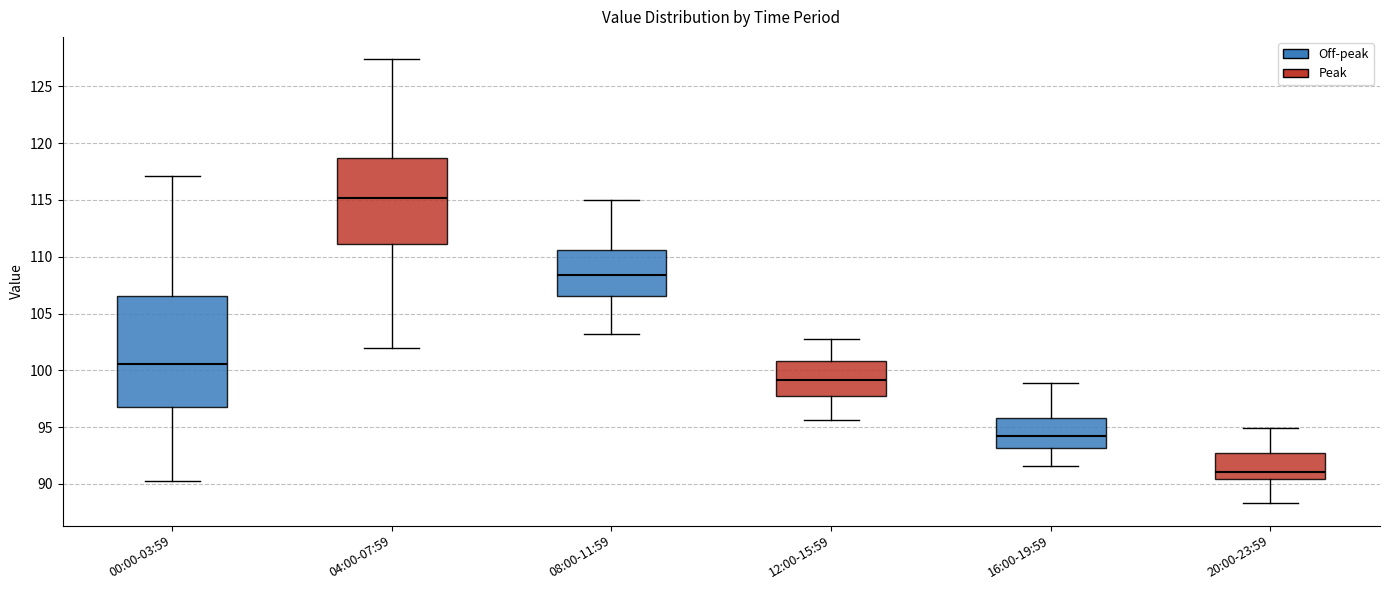

Which box is the tallest, from its lower edge to its upper edge?

00:00-03:59